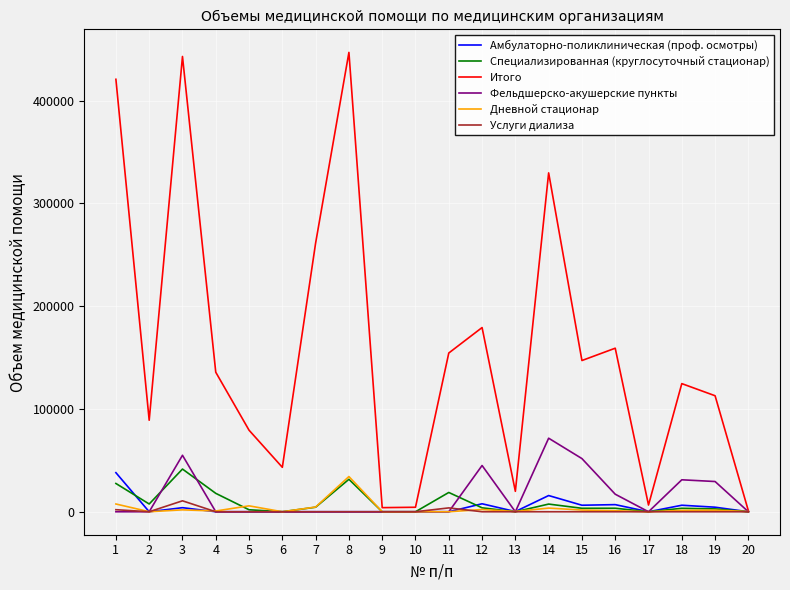

Where is the first local minimum for Итого?

2